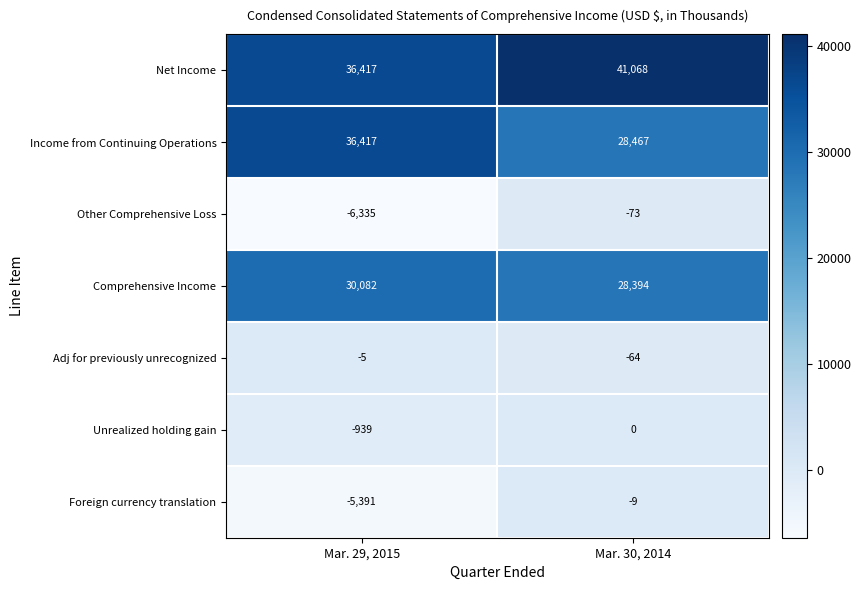

Which category has the lowest value across all series?

Mar. 29, 2015